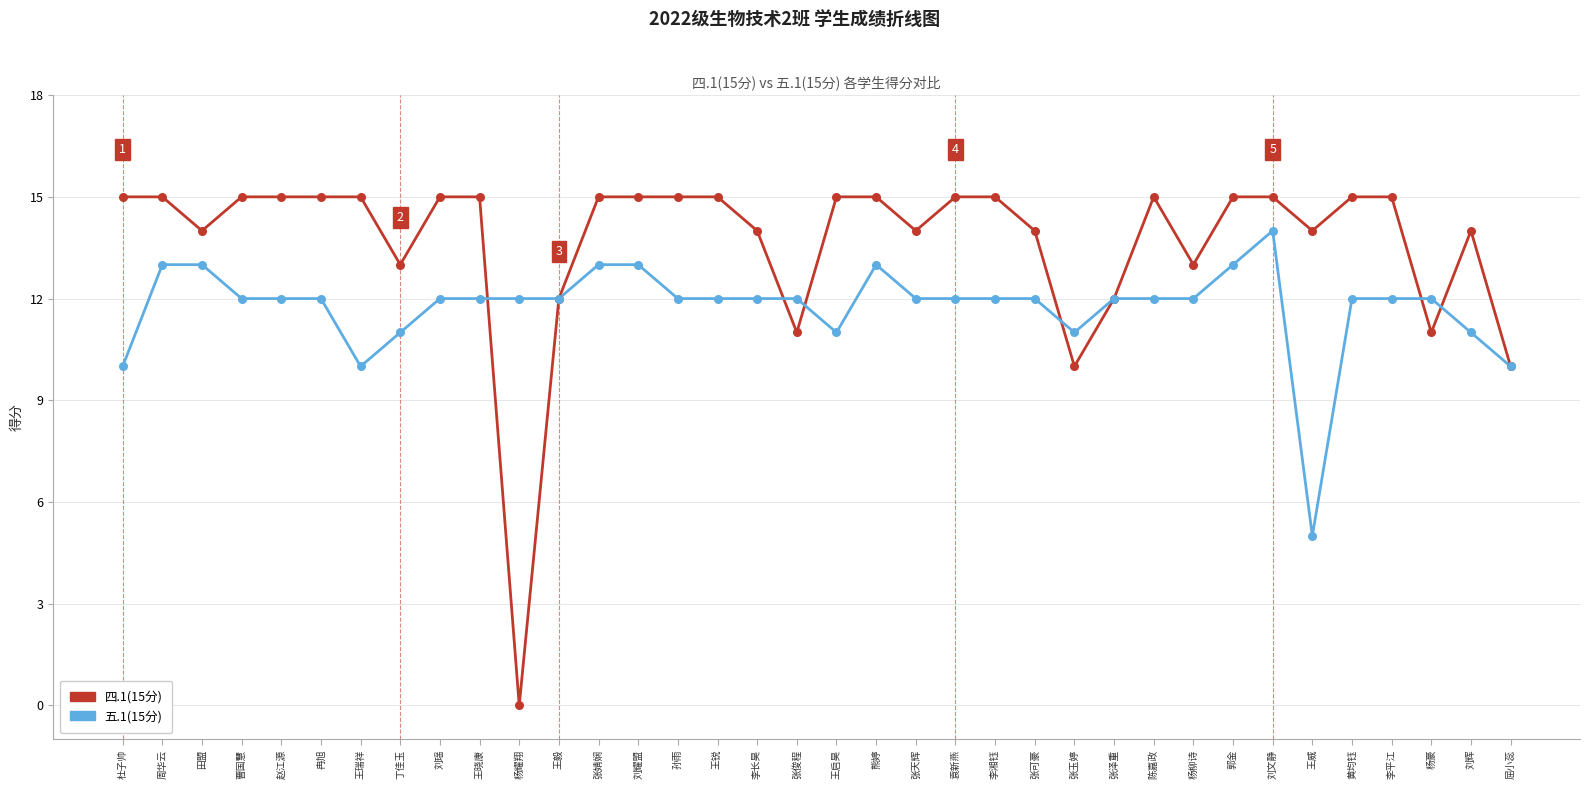

What is the difference between the highest and lowest values at 刘辉?

3